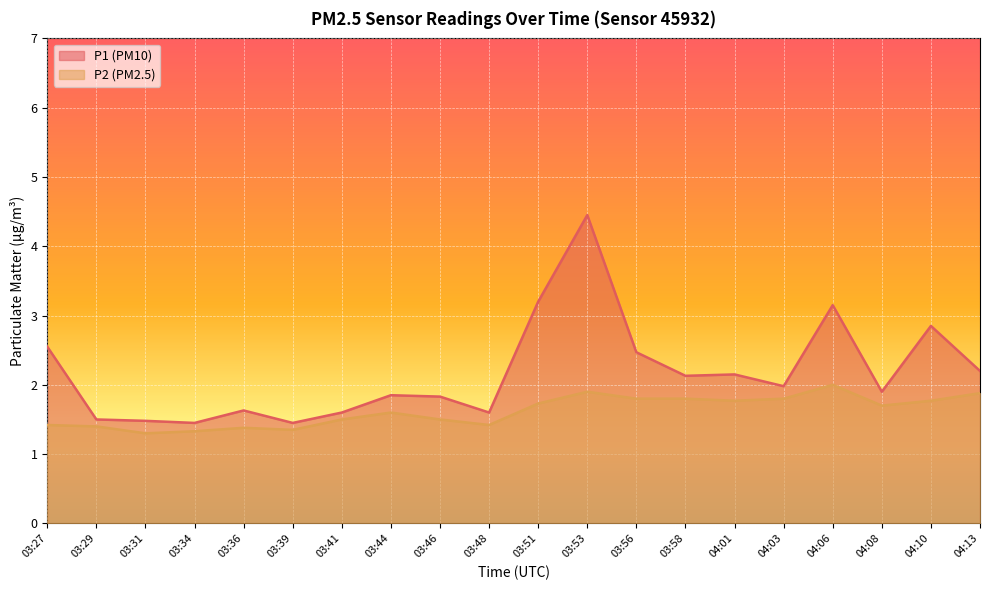

What is the sum of the P2 values at 03:27 and 04:01?

3.2